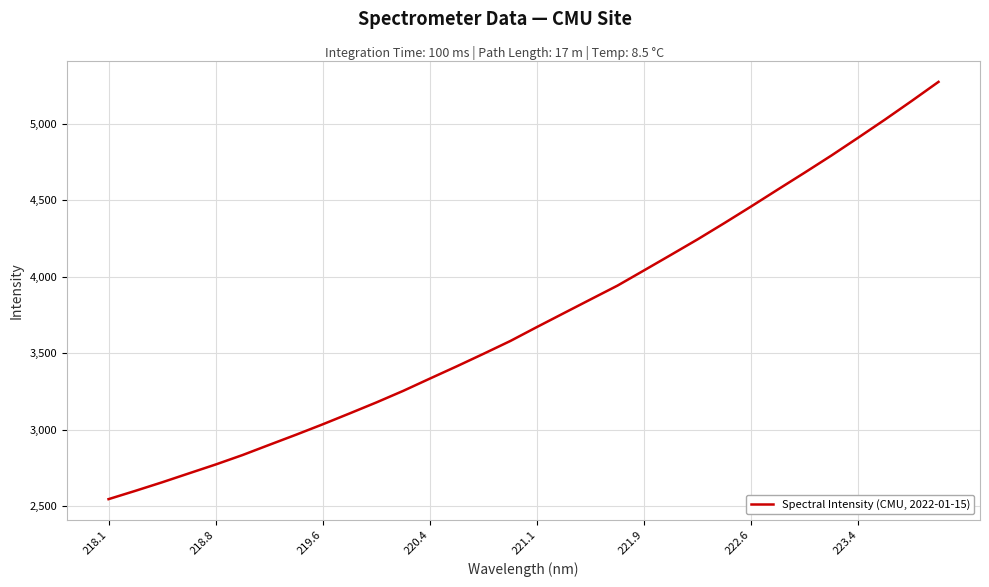

What is the minimum value shown in the chart?

2544.5